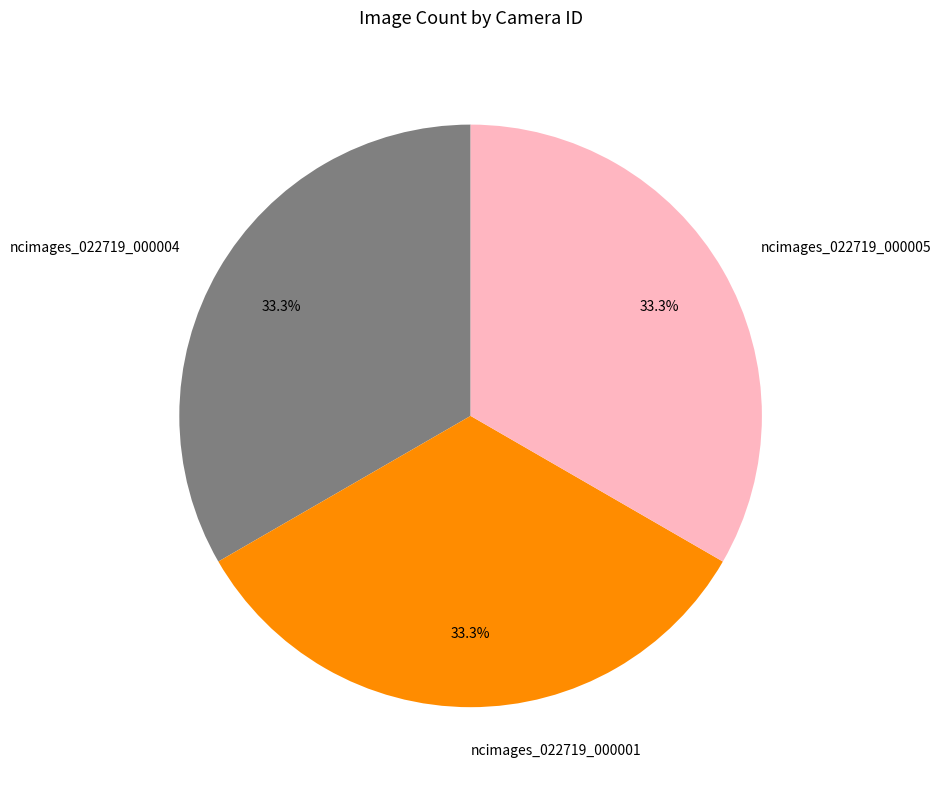

Combined, do ncimages_022719_000004 and ncimages_022719_000001 account for over 50%?

Yes